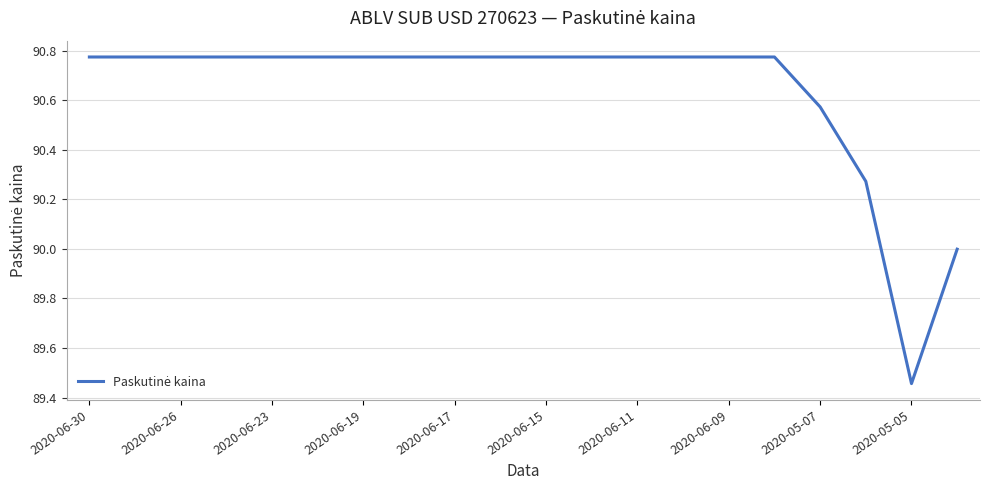

Does the chart have visible grid lines?

Yes